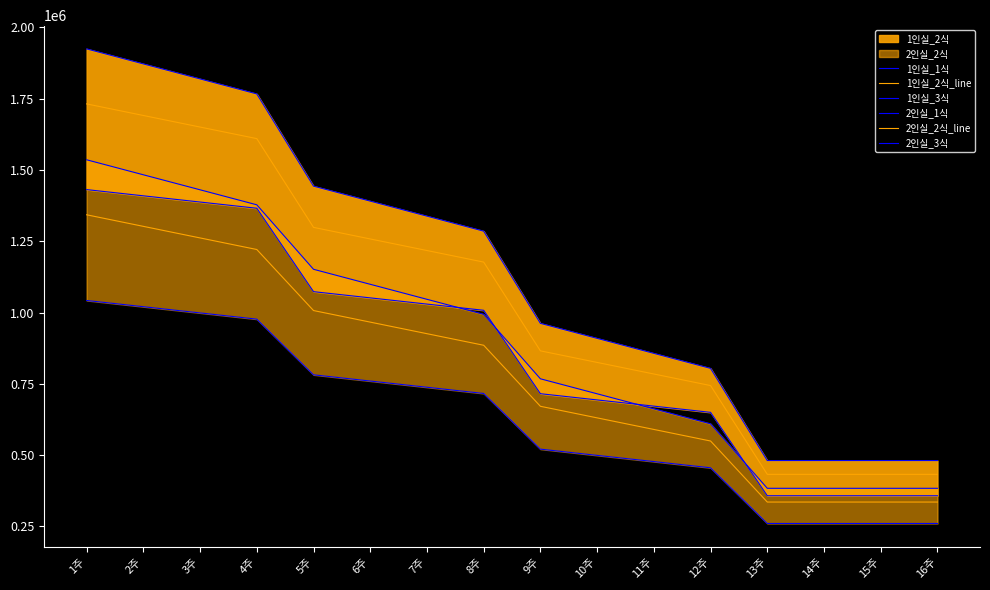

True or false: 1인실_1식 and 2인실_1식 intersect in this chart.

False